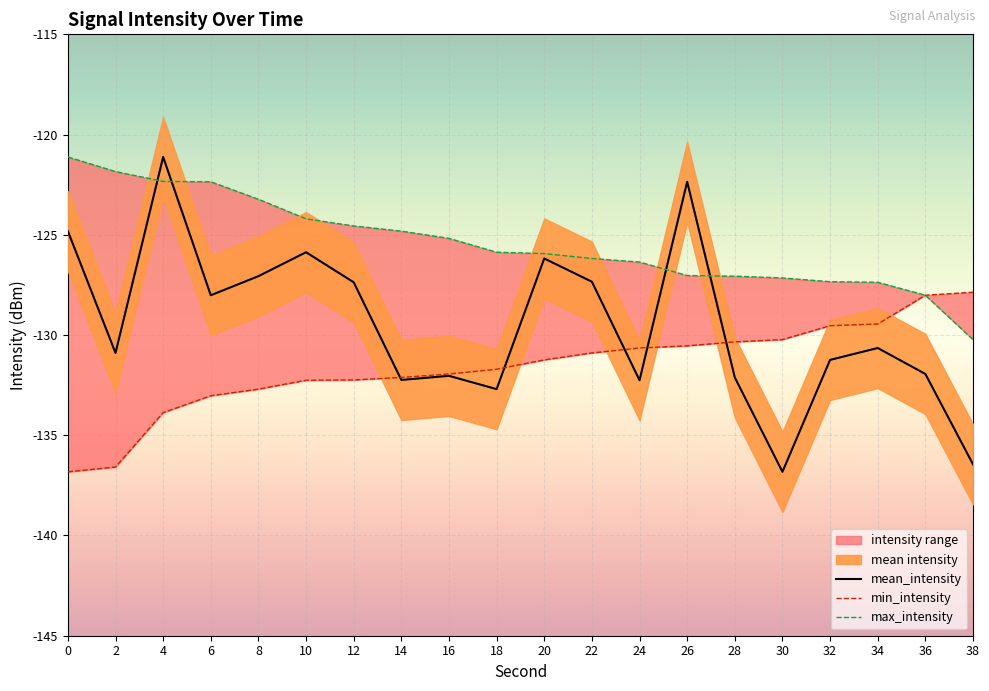

Reading left to right, extract all data points from this chart.

mean_intensity: -124.8	-130.9	-121.1	-128.0	-127.1	-125.9	-127.4	-132.2	-132.0	-132.7	-126.2	-127.3	-132.3	-122.4	-132.1	-136.8	-131.2	-130.6	-131.9	-136.5
min_intensity: -136.8	-136.6	-133.9	-133.0	-132.7	-132.3	-132.2	-132.1	-131.9	-131.7	-131.2	-130.9	-130.6	-130.5	-130.3	-130.2	-129.5	-129.4	-128.0	-127.9
max_intensity: -121.1	-121.8	-122.3	-122.4	-123.2	-124.2	-124.6	-124.8	-125.2	-125.9	-125.9	-126.2	-126.4	-127.0	-127.1	-127.2	-127.3	-127.4	-128.0	-130.2